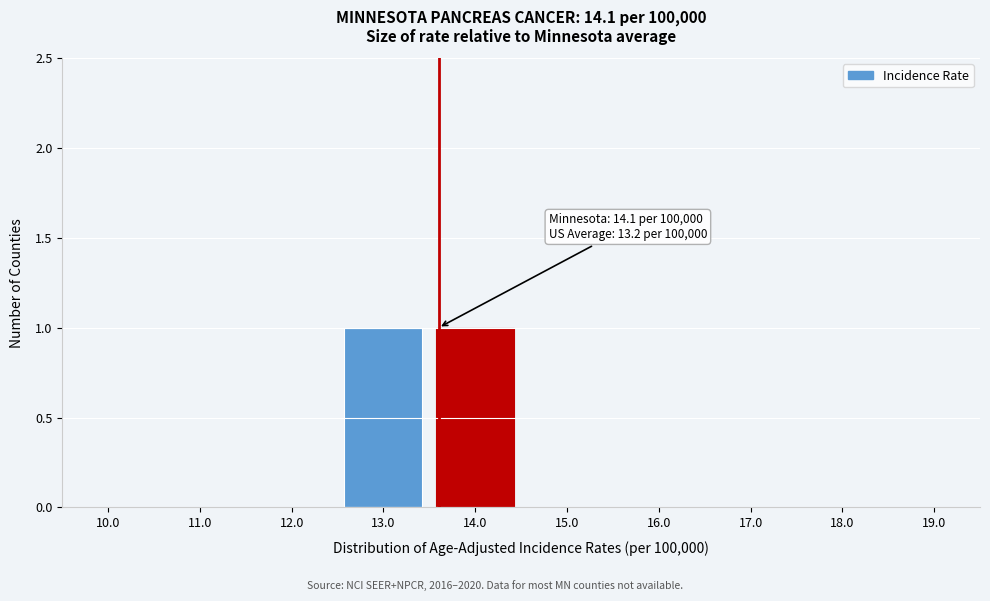

Reading left to right, transcribe all the data shown in this chart.

10.0=0	11.0=0	12.0=0	13.0=1	14.0=1	15.0=0	16.0=0	17.0=0	18.0=0	19.0=0